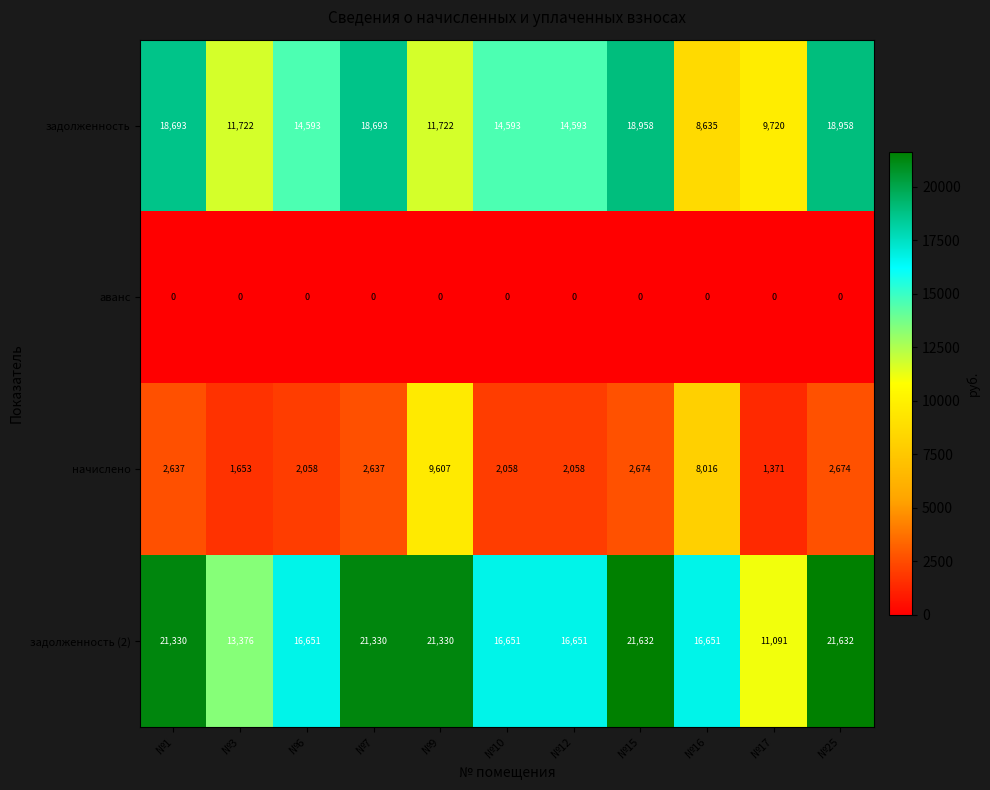

Where does the задолженность (2) series first go above 16651?

№1